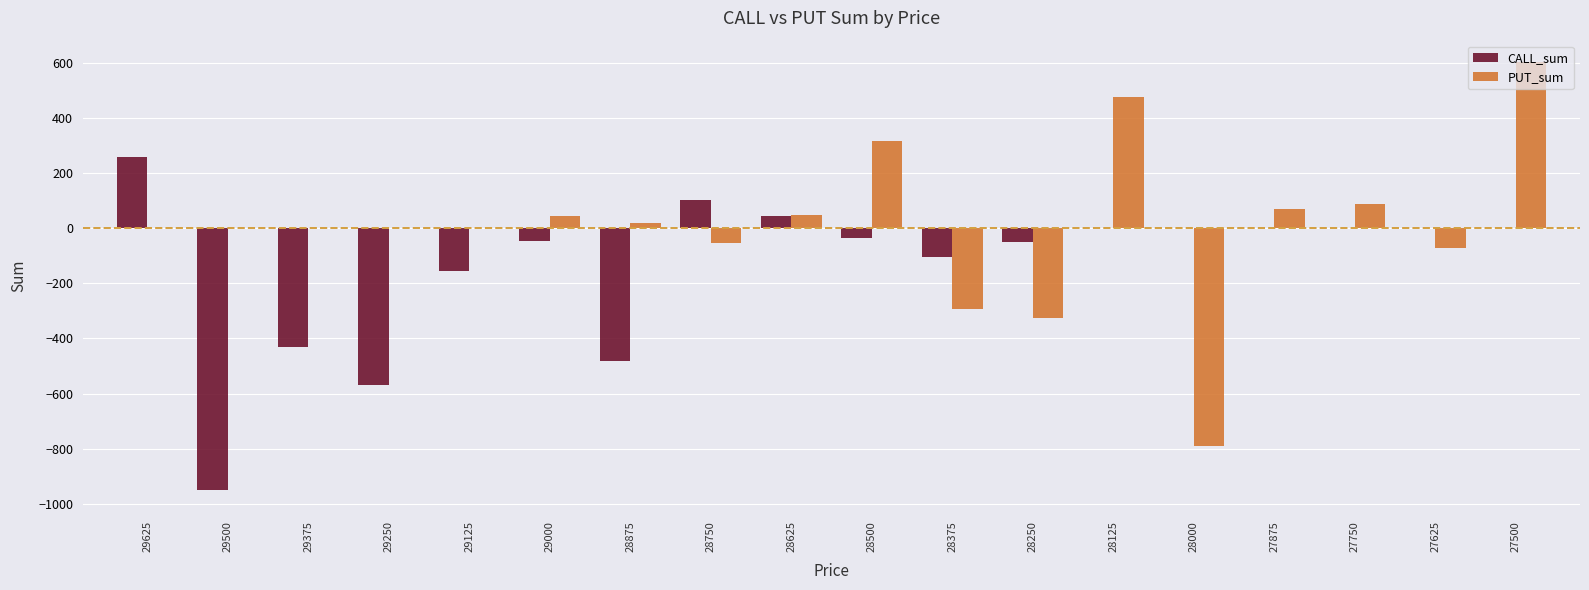

Which series has the largest total across all categories?

PUT_sum